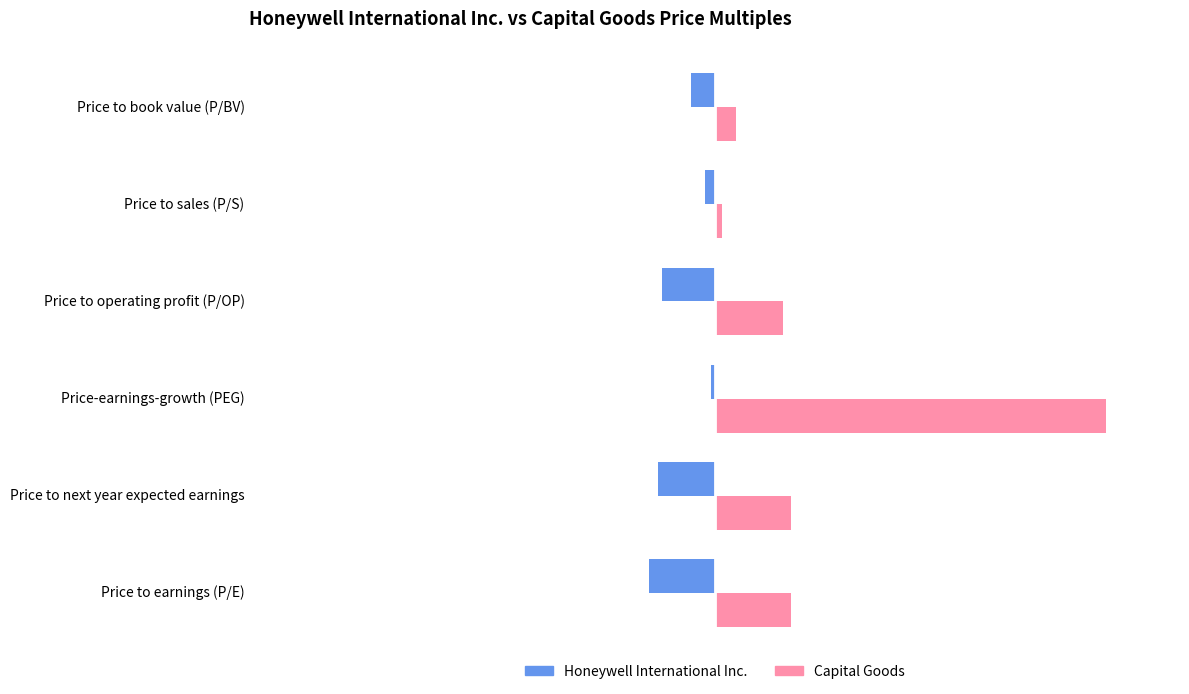

Is the value of Honeywell International Inc. at Price to earnings (P/E) greater than the value of Capital Goods at Price to next year expected earnings?

No